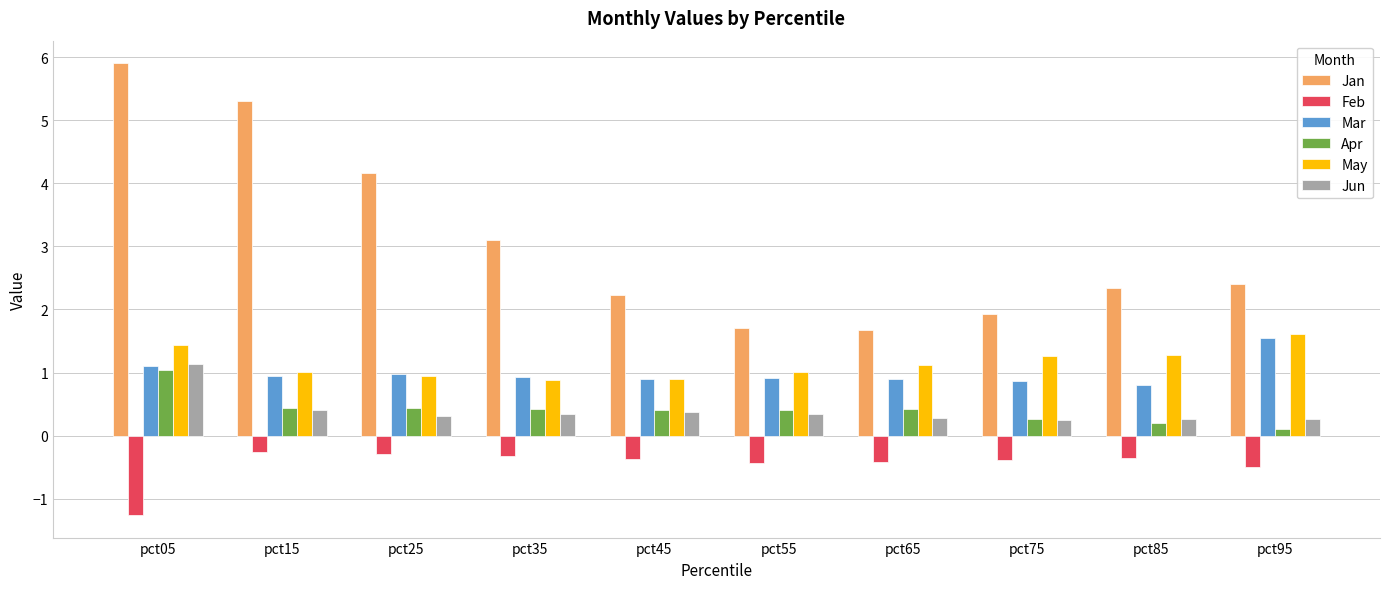

Read the Apr value at pct95.

0.1